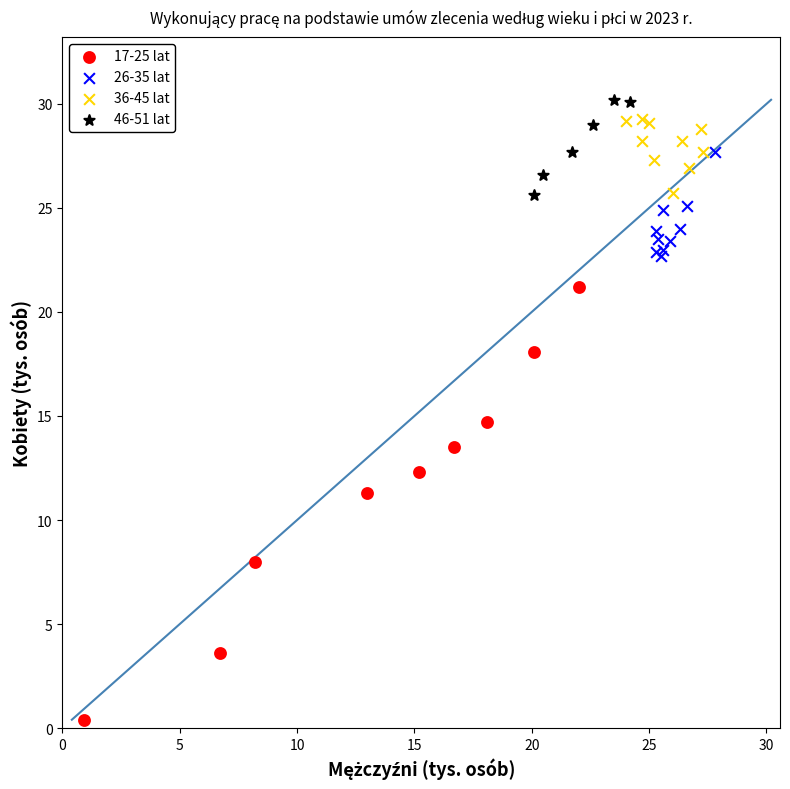

Which series has the widest spread of Y values?

17-25 lat